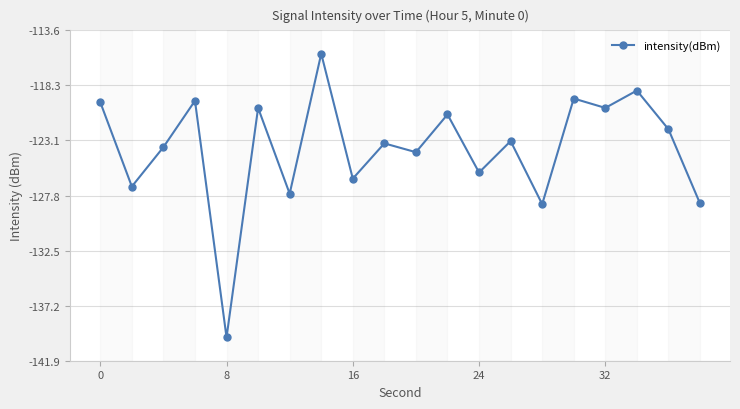

How many values are below -123?

11